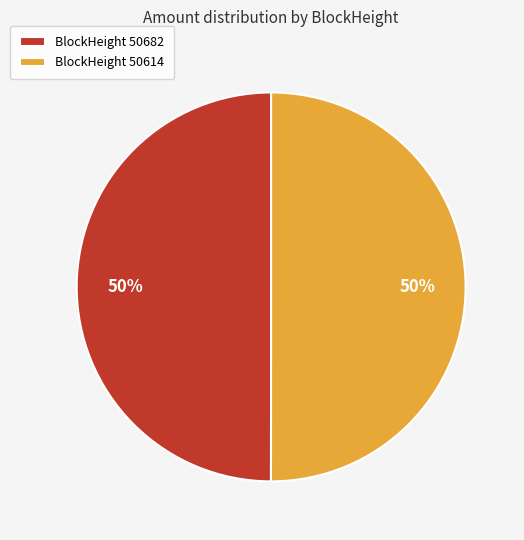

What is the ratio of the value at BlockHeight 50682 to the value at BlockHeight 50614?

1.0